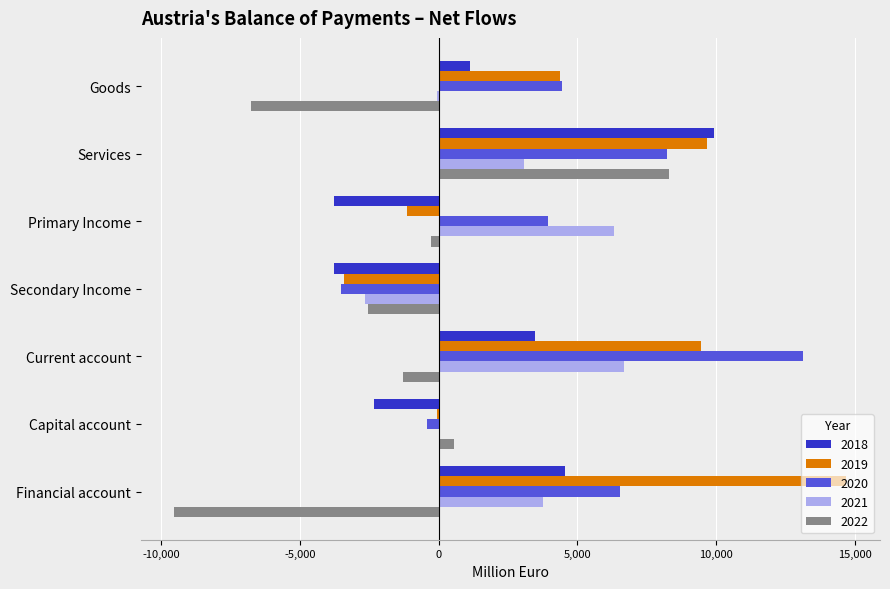

True or false: 2022 has a value of -3145 at Goods.

False